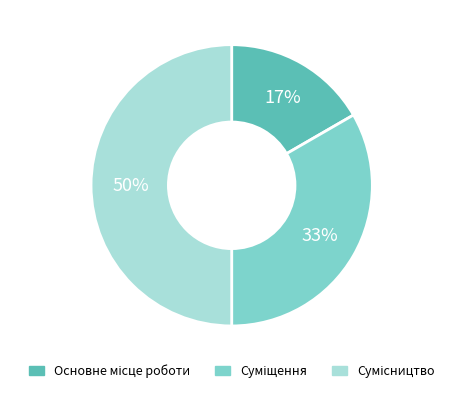

To the nearest percent, what is the difference between the largest and smallest slice percentages?

33%